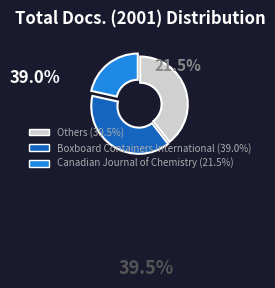

Does any single category account for the majority?

No